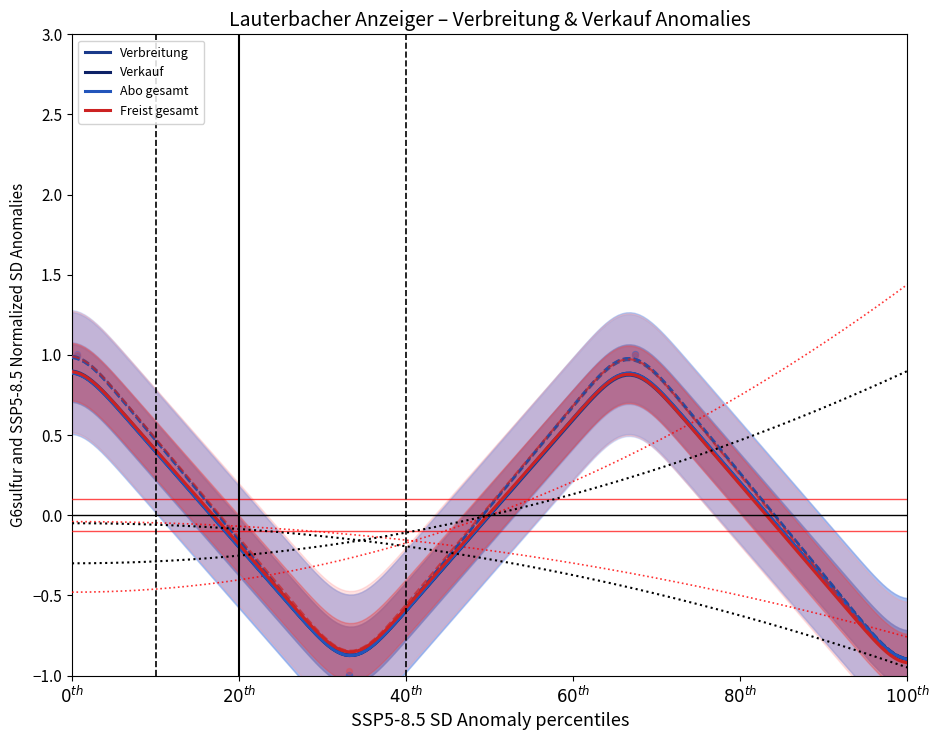

Which series has the largest Y range (max minus min)?

Freist gesamt